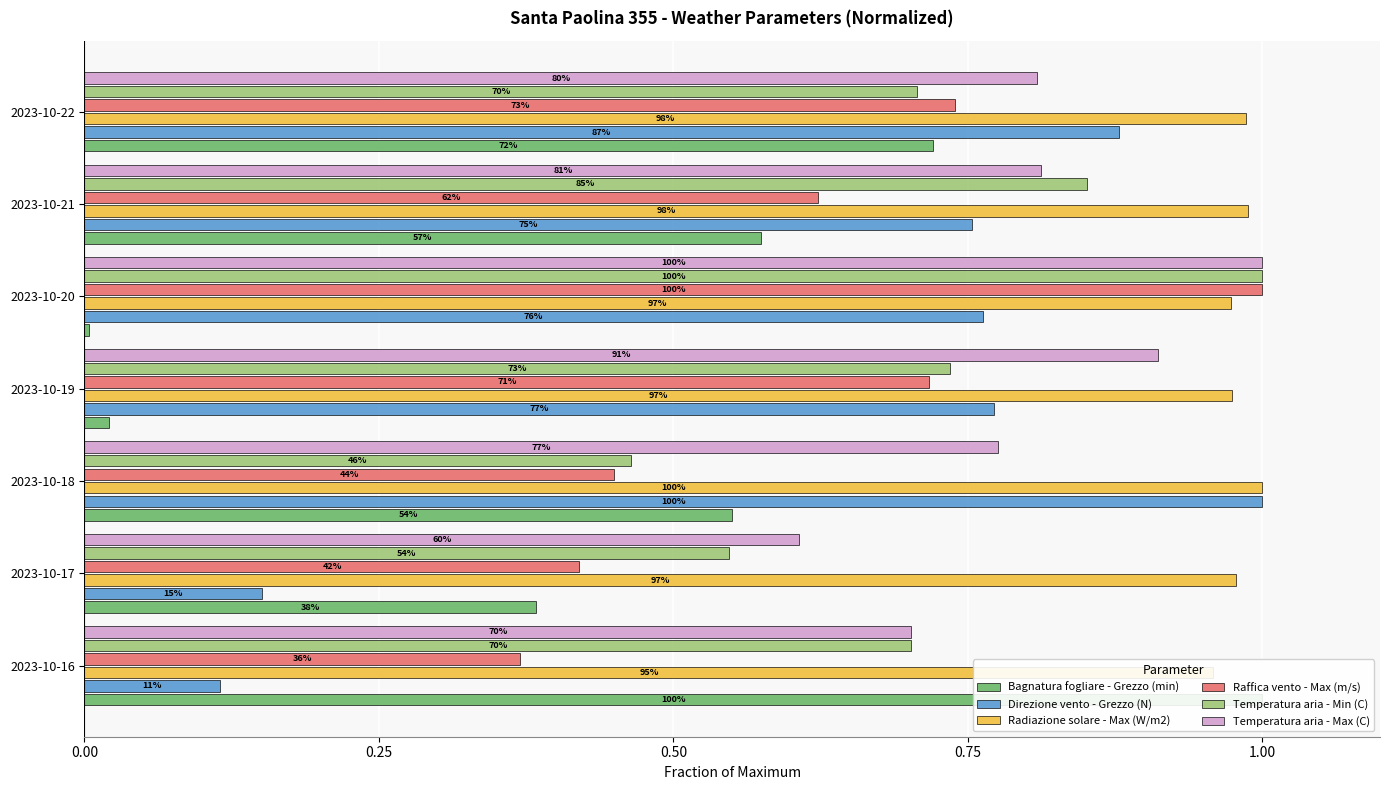

How many categories are shown in the chart?

7